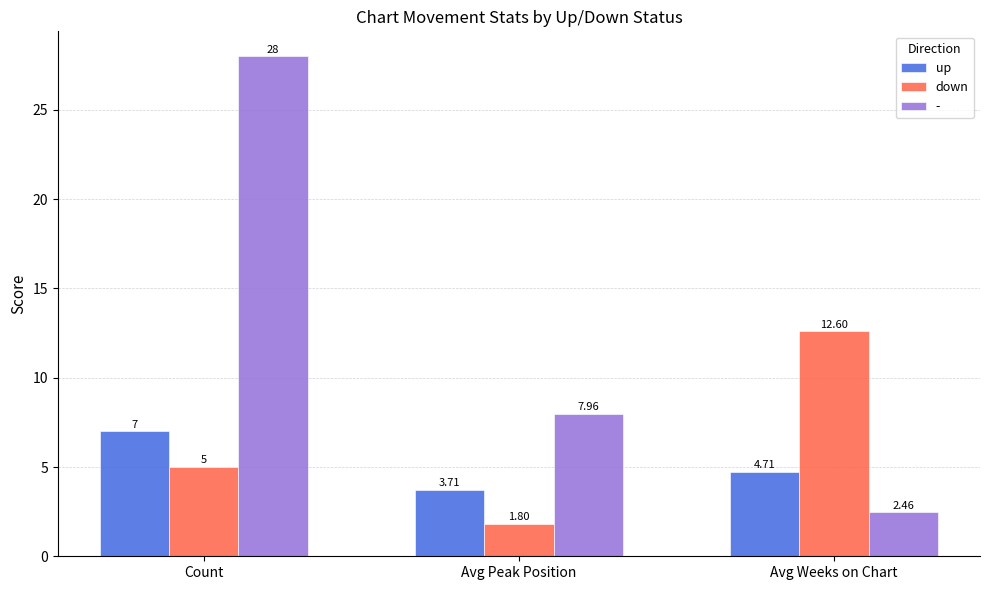

Is the value of down at Avg Peak Position greater than the value of up at Avg Weeks on Chart?

No